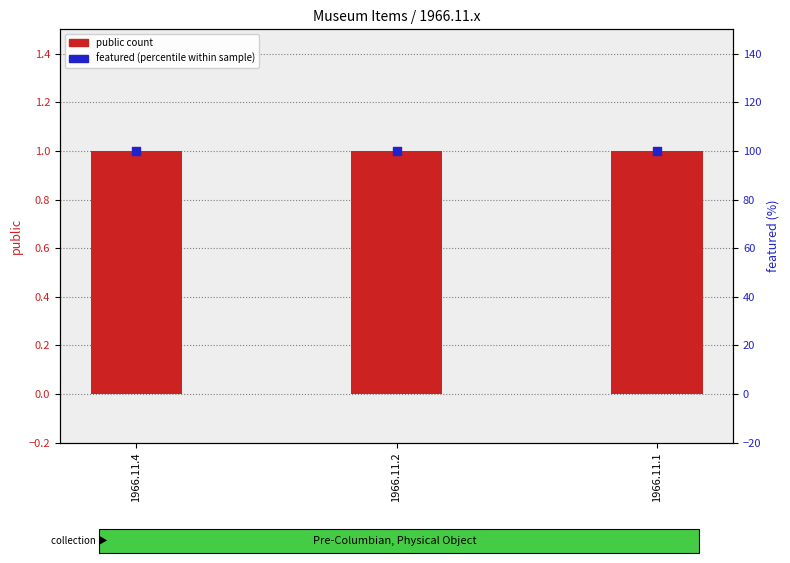

At how many categories does at least one series exceed 88?

3